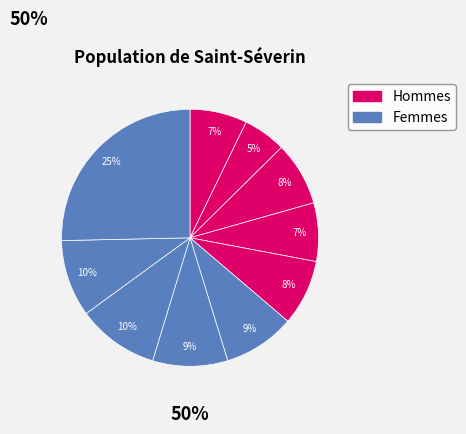

How many slices are in this pie chart?

10